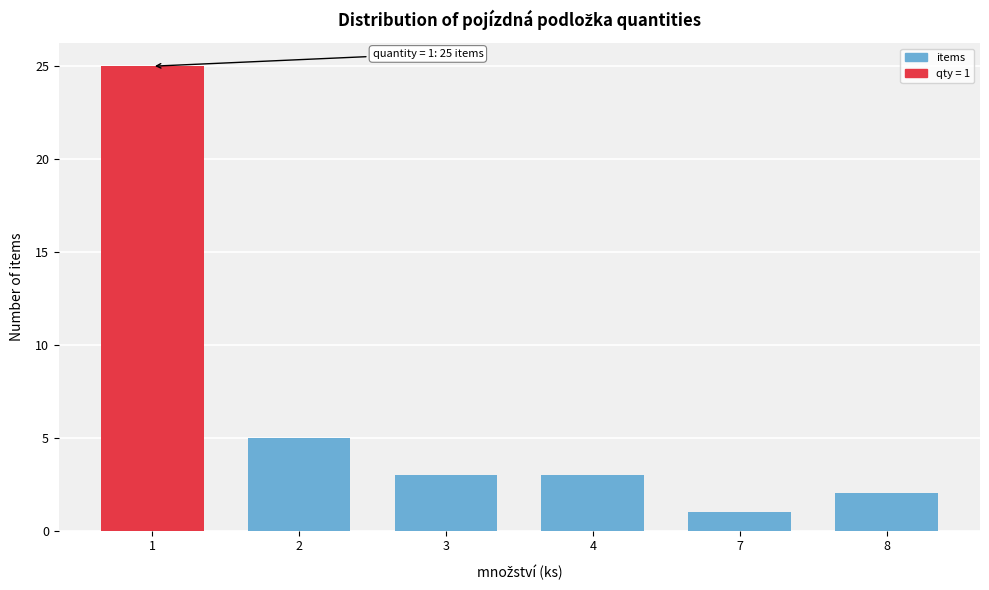

Reading right to left, transcribe all the data shown in this chart.

2	1	3	3	5	25